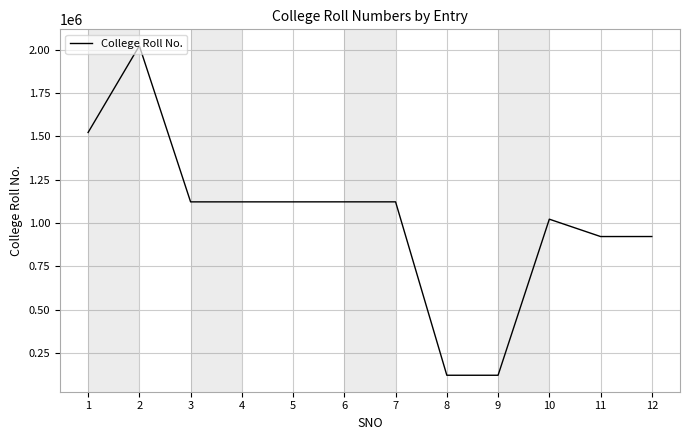

What is the difference between the maximum and minimum values?

1899930